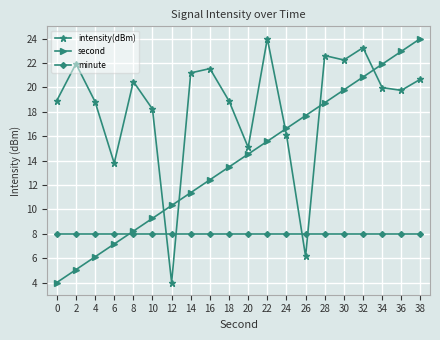

Between which two adjacent categories do second and intensity(dBm) first intersect?

10 and 12